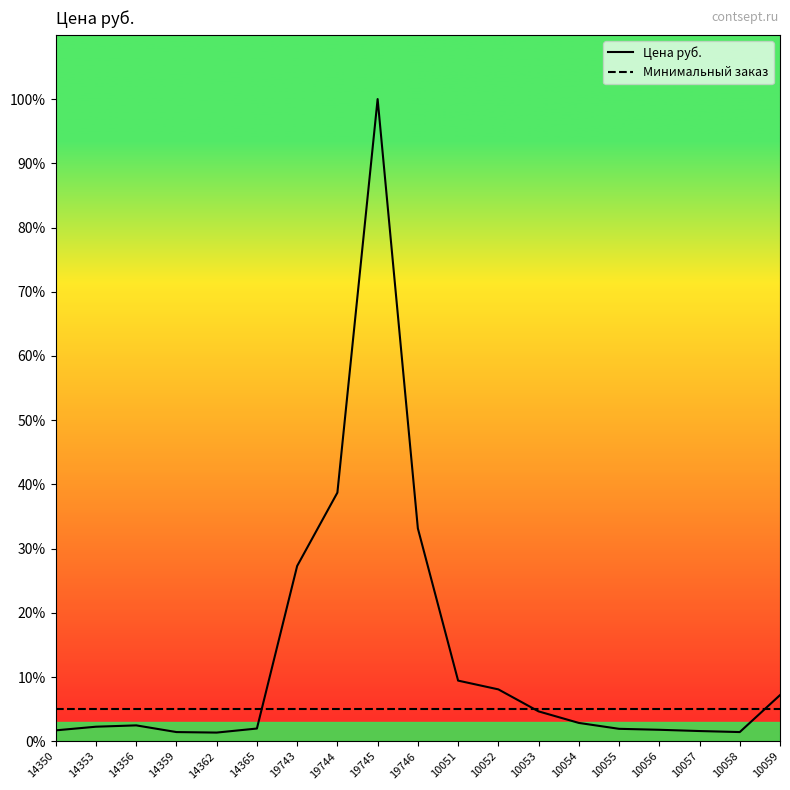

Which has a higher value, 10056 or 19746?

19746